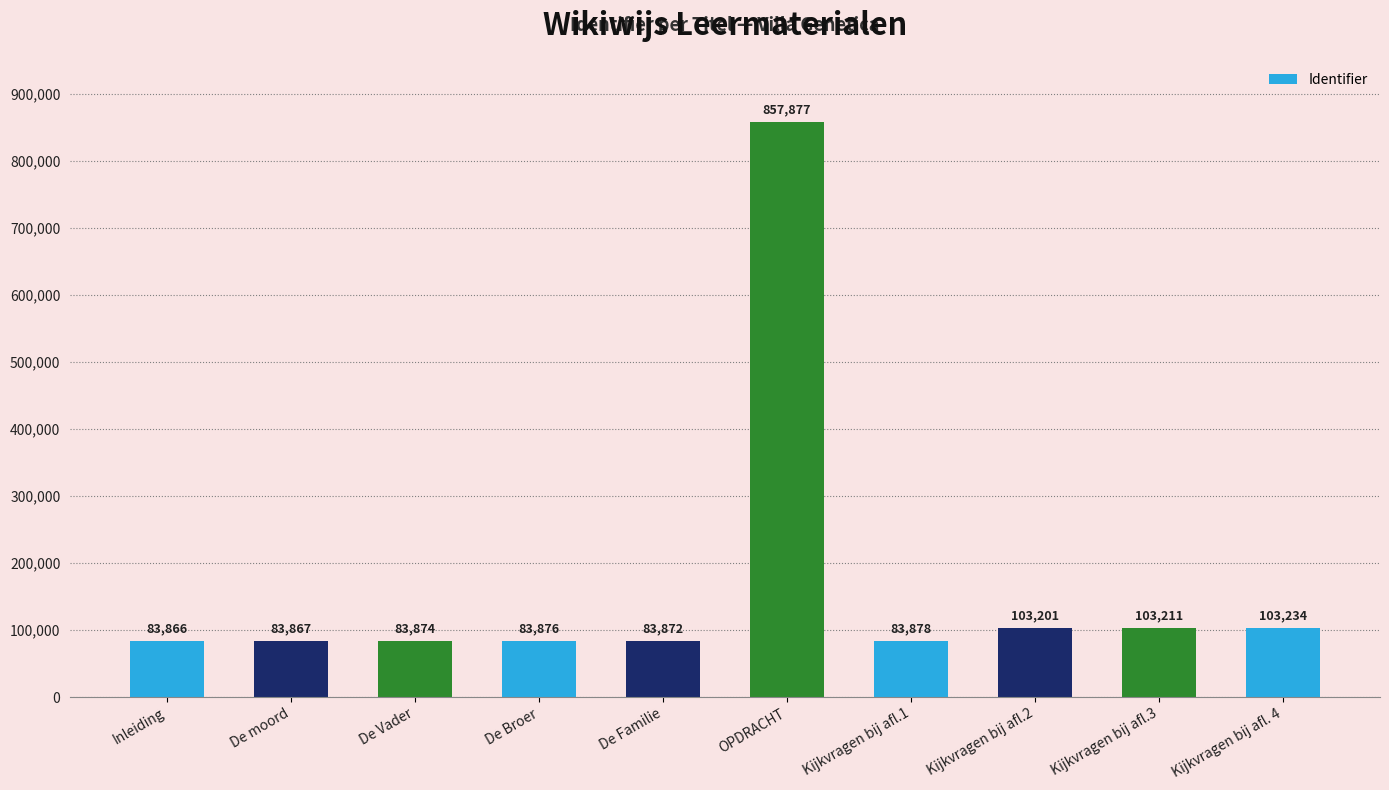

What is the sum of the values at OPDRACHT and Kijkvragen bij afl.2?

961078